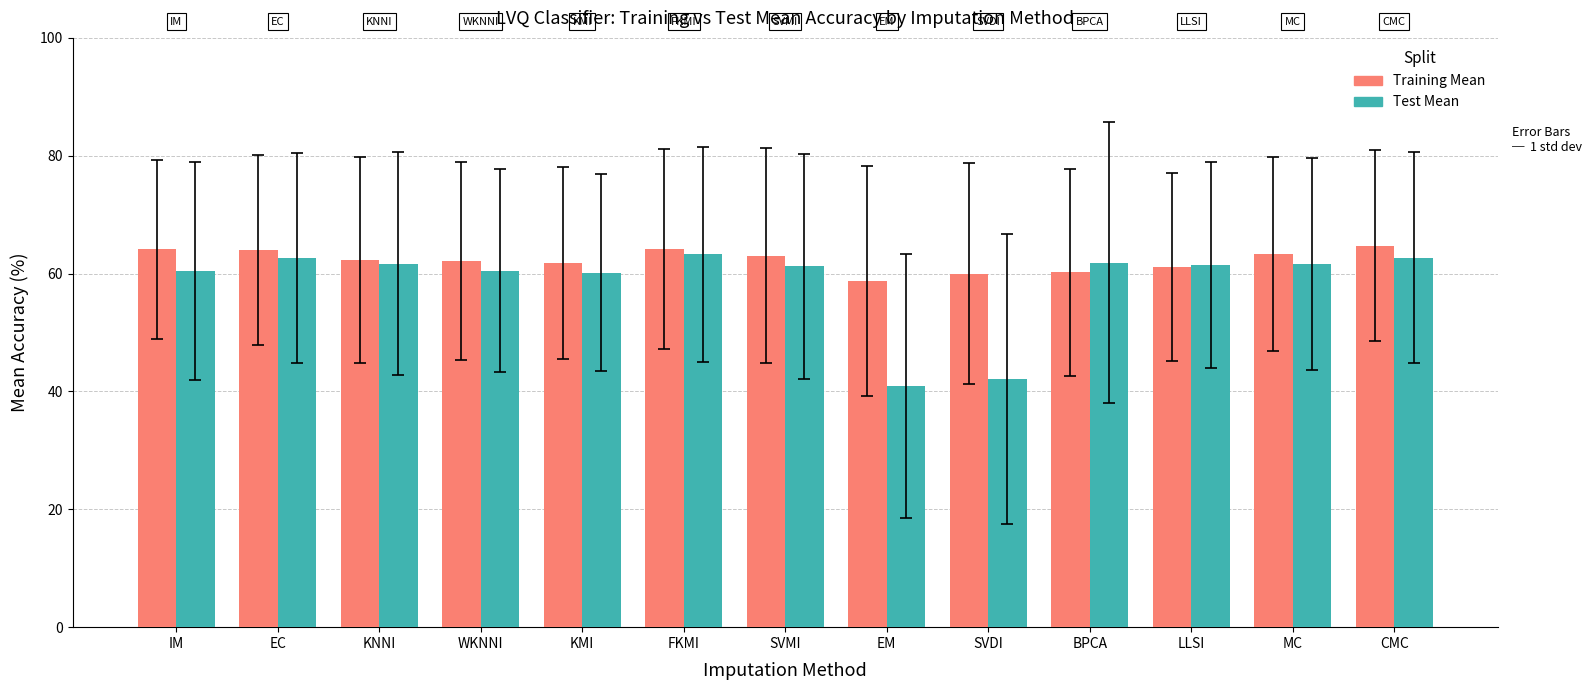

Which category has the lowest value in the Training Mean series?

EM